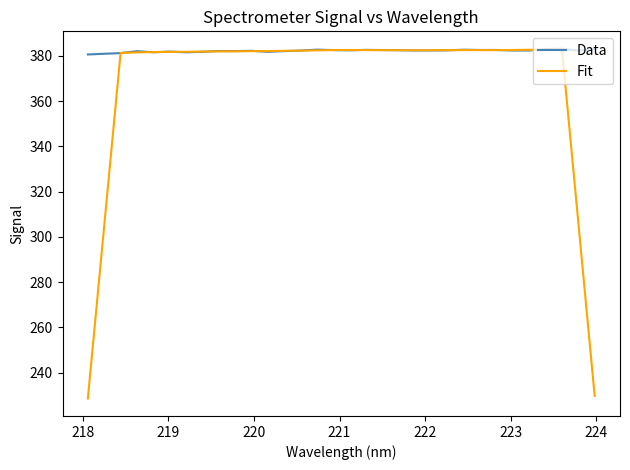

Which series ends up on top after the final intersection of Data and Fit?

Data